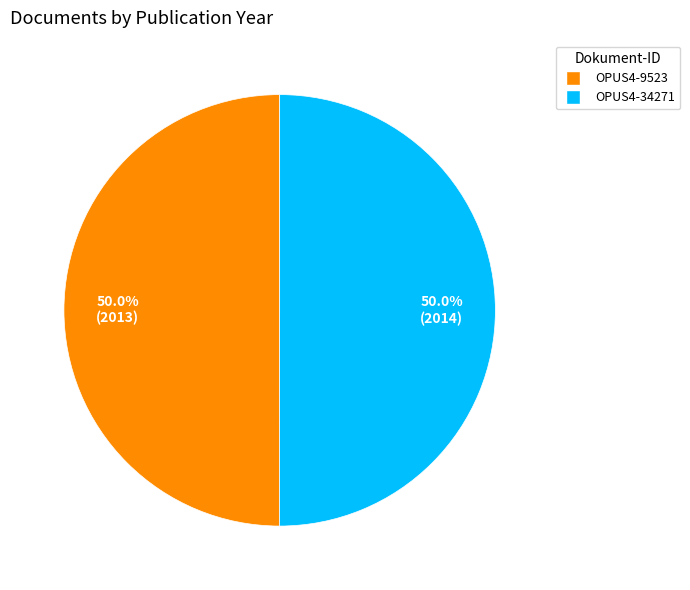

Combined, what portion of the pie is OPUS4-34271 and OPUS4-9523?

100.0%